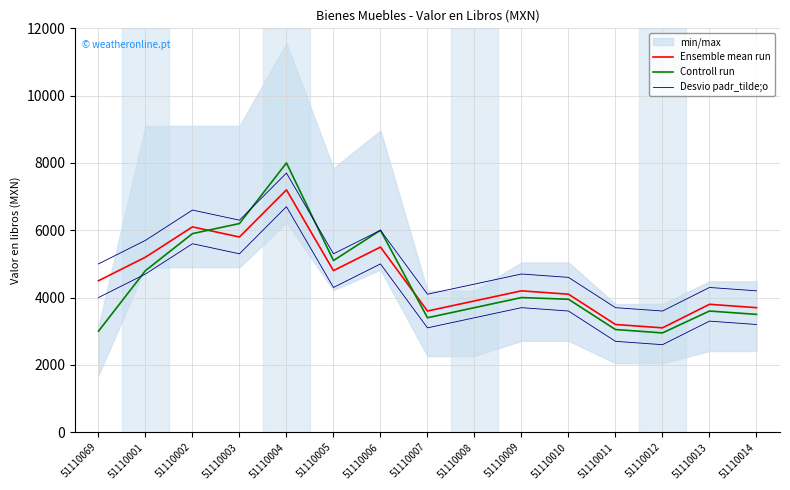

List the series in order of their overall mean, lowest first.

Desvio padr_tilde;o, Controll run, Ensemble mean run